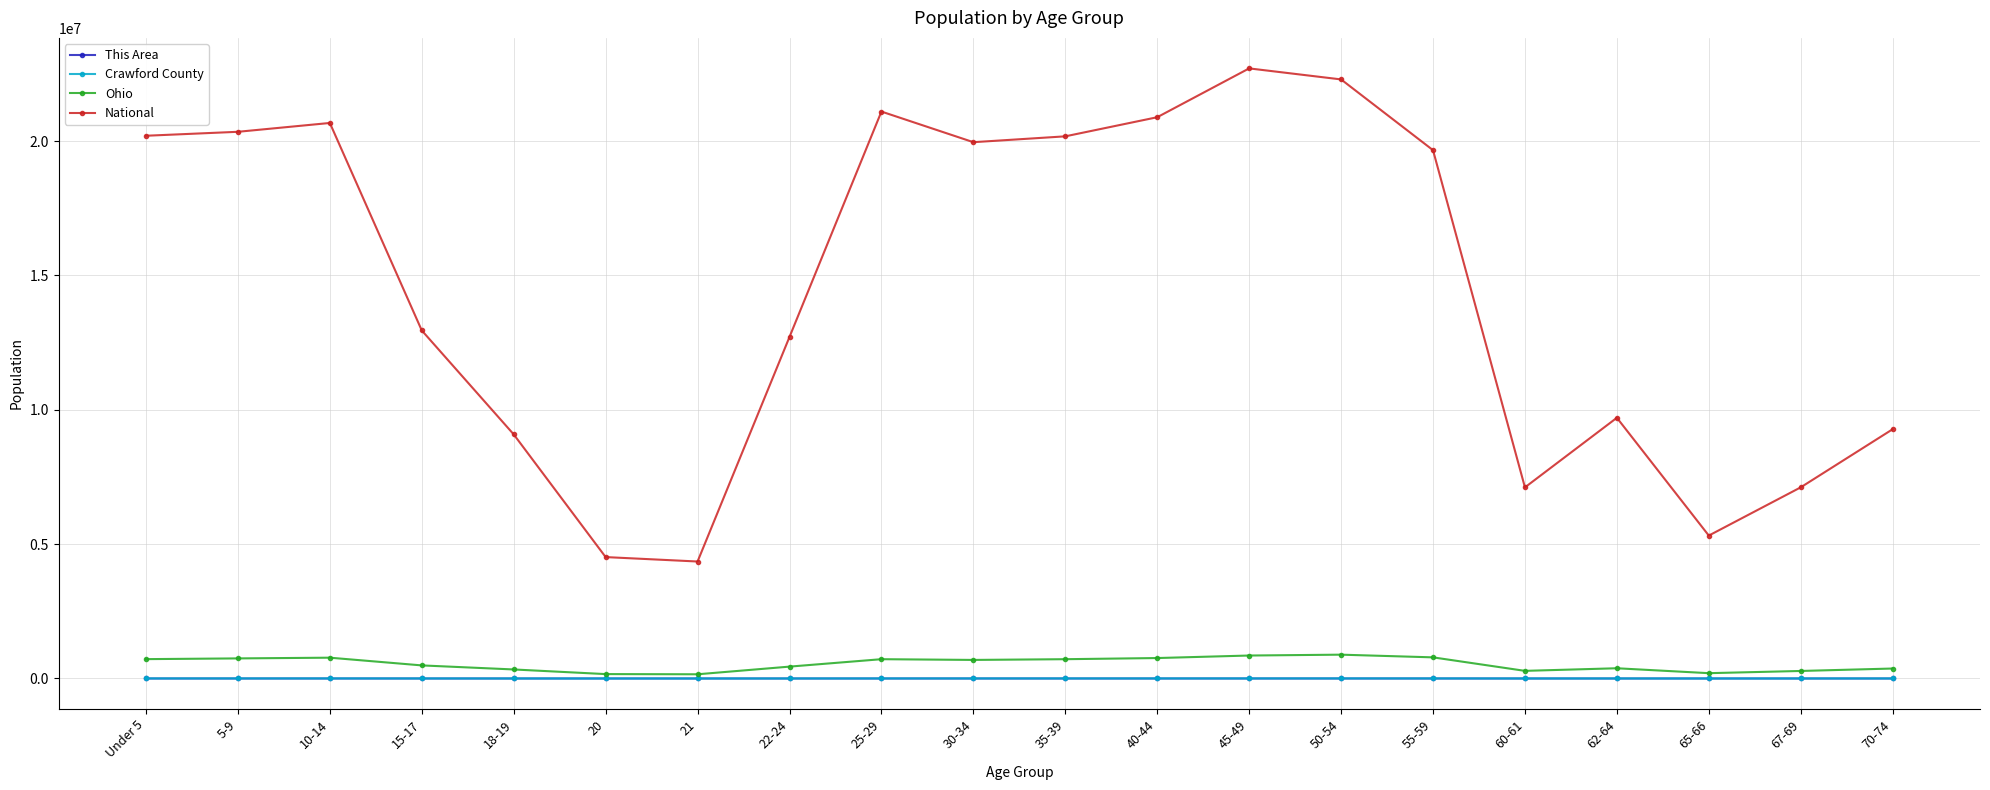

True or false: Ohio and National intersect in this chart.

False